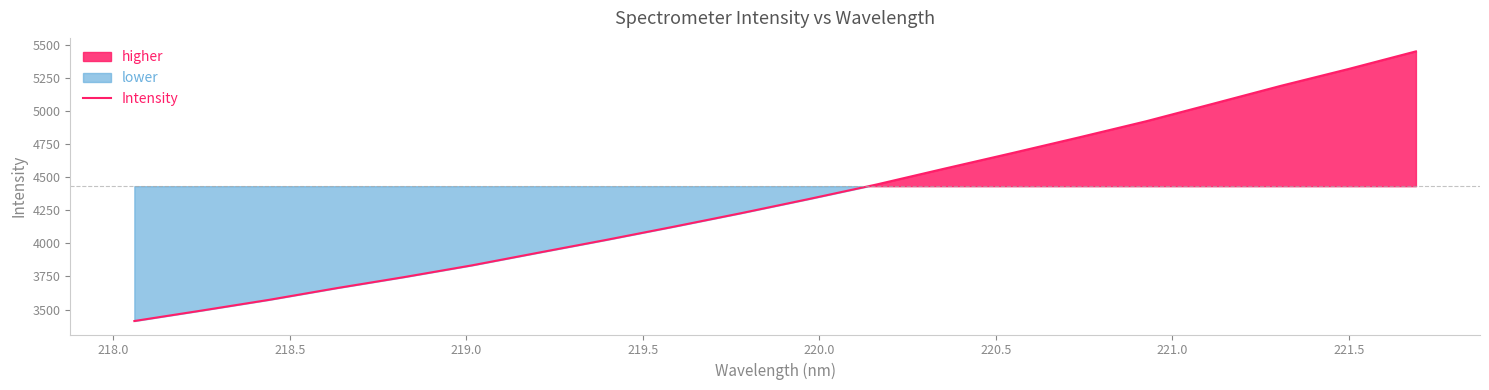

What is the maximum value for Intensity?

5448.5